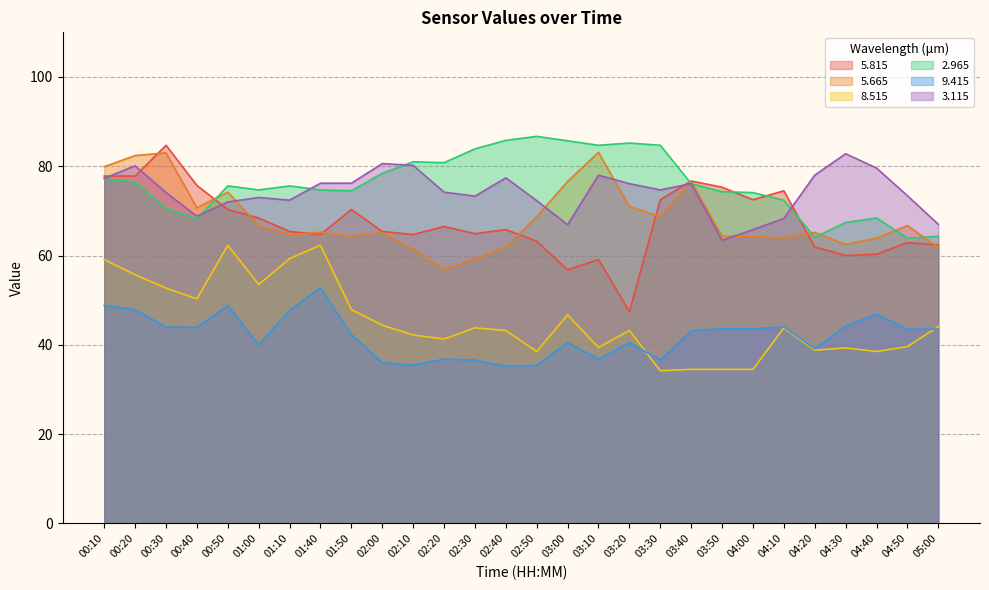

Reading left to right, list all the values displayed in this chart.

5.815: 00:10=77.8	00:20=77.8	00:30=84.7	00:40=75.7	00:50=70.3	01:00=68.4	01:10=65.4	01:40=64.7	01:50=70.3	02:00=65.4	02:10=64.7	02:20=66.5	02:30=64.9	02:40=65.8	02:50=63.2	03:00=56.8	03:10=59.1	03:20=47.4	03:30=72.5	03:40=76.7	03:50=75.3	04:00=72.5	04:10=74.5	04:20=61.9	04:30=60.0	04:40=60.3	04:50=62.9	05:00=62.4
5.665: 00:10=79.9	00:20=82.4	00:30=83.0	00:40=70.7	00:50=74.2	01:00=66.7	01:10=64.7	01:40=65.2	01:50=64.3	02:00=65.2	02:10=61.4	02:20=56.9	02:30=59.3	02:40=61.9	02:50=68.7	03:00=76.6	03:10=83.1	03:20=71.0	03:30=68.7	03:40=76.6	03:50=64.3	04:00=64.3	04:10=63.9	04:20=65.2	04:30=62.5	04:40=63.9	04:50=66.7	05:00=61.8
8.515: 00:10=59.1	00:20=55.7	00:30=52.7	00:40=50.3	00:50=62.3	01:00=53.5	01:10=59.3	01:40=62.3	01:50=47.9	02:00=44.4	02:10=42.2	02:20=41.3	02:30=43.8	02:40=43.2	02:50=38.5	03:00=46.7	03:10=39.4	03:20=43.2	03:30=34.2	03:40=34.5	03:50=34.5	04:00=34.5	04:10=43.8	04:20=38.8	04:30=39.3	04:40=38.5	04:50=39.6	05:00=44.1
2.965: 00:10=77.3	00:20=76.4	00:30=70.6	00:40=68.2	00:50=75.6	01:00=74.7	01:10=75.6	01:40=74.7	01:50=74.5	02:00=78.4	02:10=81.0	02:20=80.8	02:30=83.9	02:40=85.8	02:50=86.7	03:00=85.7	03:10=84.7	03:20=85.2	03:30=84.7	03:40=76.1	03:50=74.3	04:00=74.1	04:10=72.4	04:20=64.1	04:30=67.4	04:40=68.4	04:50=63.9	05:00=64.3
9.415: 00:10=48.8	00:20=47.9	00:30=44.0	00:40=43.9	00:50=48.8	01:00=40.0	01:10=47.7	01:40=52.8	01:50=42.3	02:00=36.0	02:10=35.4	02:20=36.8	02:30=36.6	02:40=35.2	02:50=35.4	03:00=40.5	03:10=36.8	03:20=40.5	03:30=36.6	03:40=43.1	03:50=43.6	04:00=43.6	04:10=44.0	04:20=39.1	04:30=44.2	04:40=46.9	04:50=43.5	05:00=43.5
3.115: 00:10=77.3	00:20=80.1	00:30=74.1	00:40=68.8	00:50=72.0	01:00=73.0	01:10=72.4	01:40=76.2	01:50=76.2	02:00=80.6	02:10=80.2	02:20=74.2	02:30=73.3	02:40=77.4	02:50=72.3	03:00=66.9	03:10=78.0	03:20=76.1	03:30=74.7	03:40=76.1	03:50=63.4	04:00=65.8	04:10=68.3	04:20=78.0	04:30=82.8	04:40=79.6	04:50=73.4	05:00=67.0